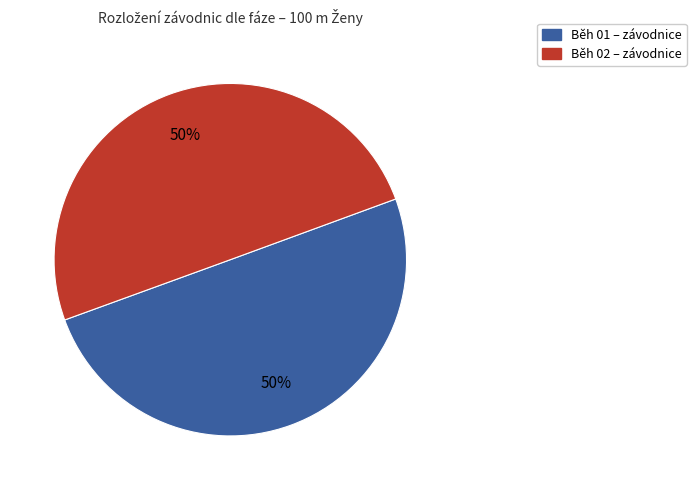

To the nearest percent, what is the average slice percentage?

50%